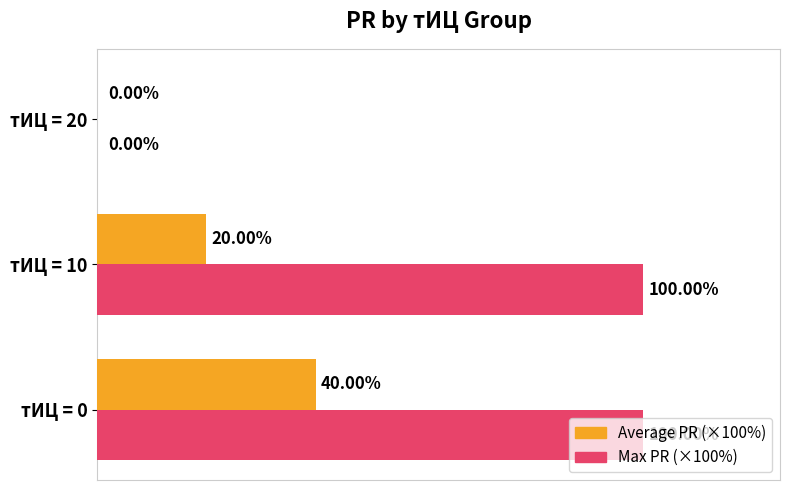

Between тИЦ = 0 and тИЦ = 10, which series saw the biggest shift?

Average PR (×100%)